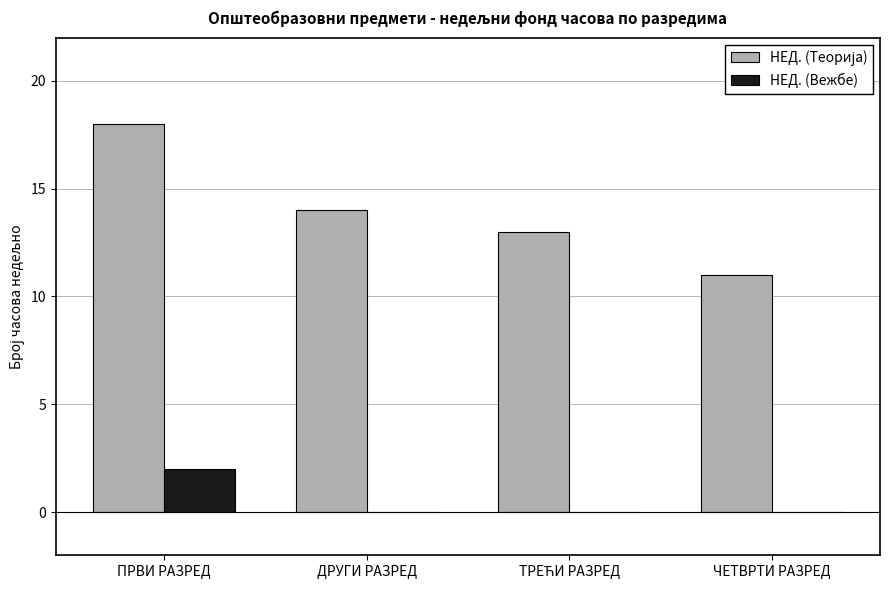

What is the maximum value shown in the chart?

18